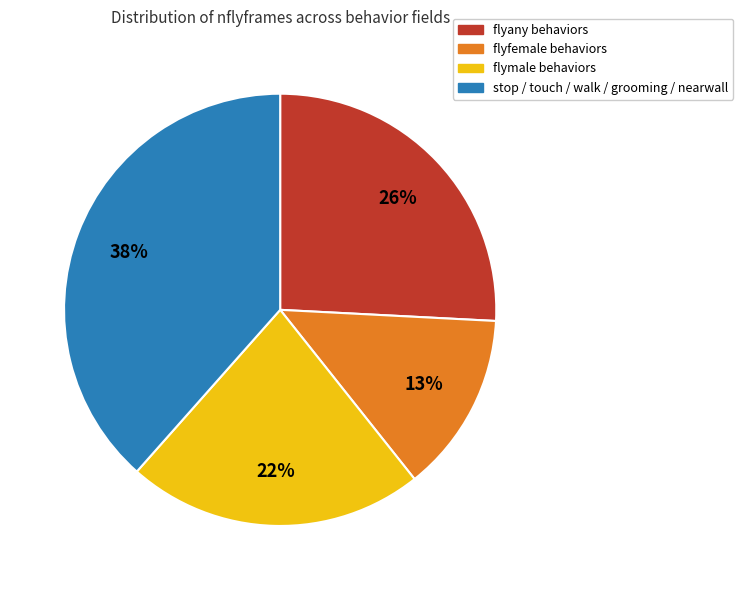

Which has a higher value, stop / touch / walk / grooming / nearwall or flyfemale behaviors?

stop / touch / walk / grooming / nearwall